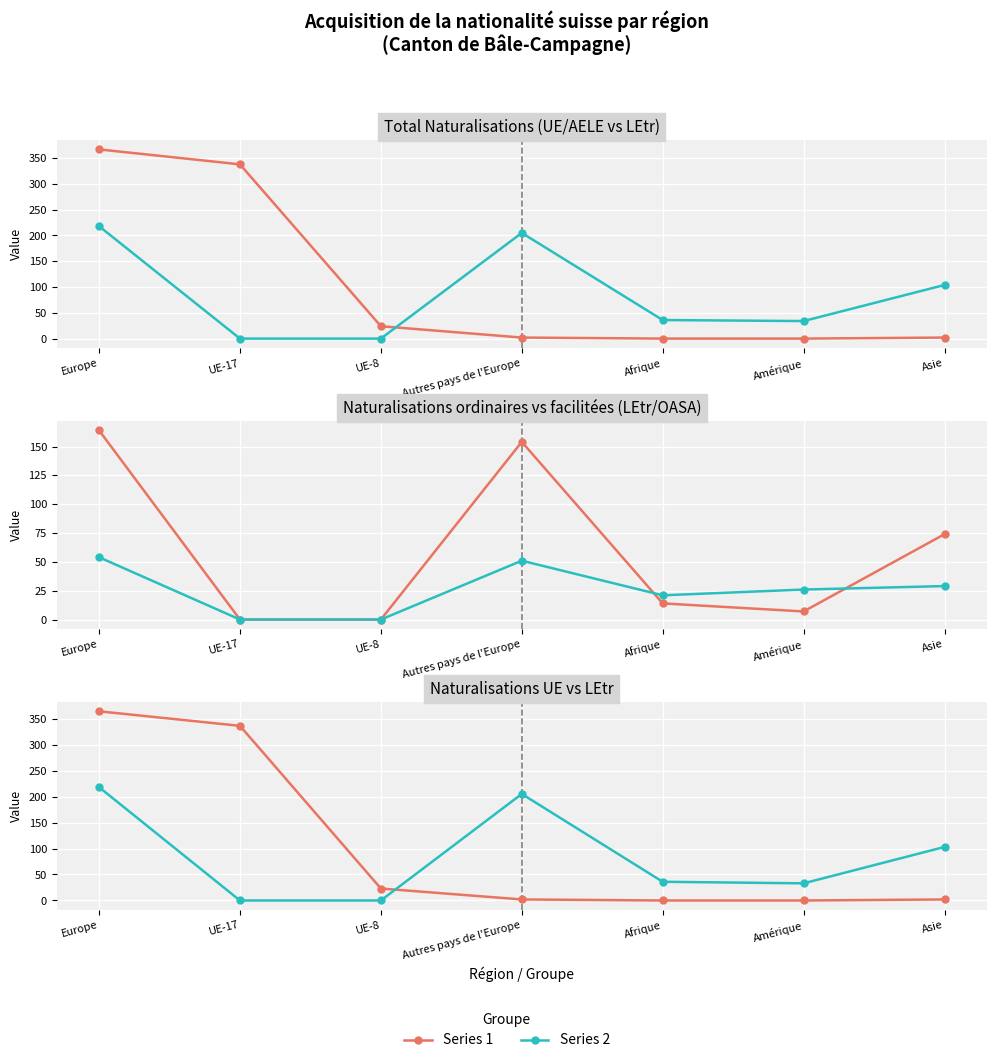

True or false: Series 1 and Series 2 cross at least once.

True